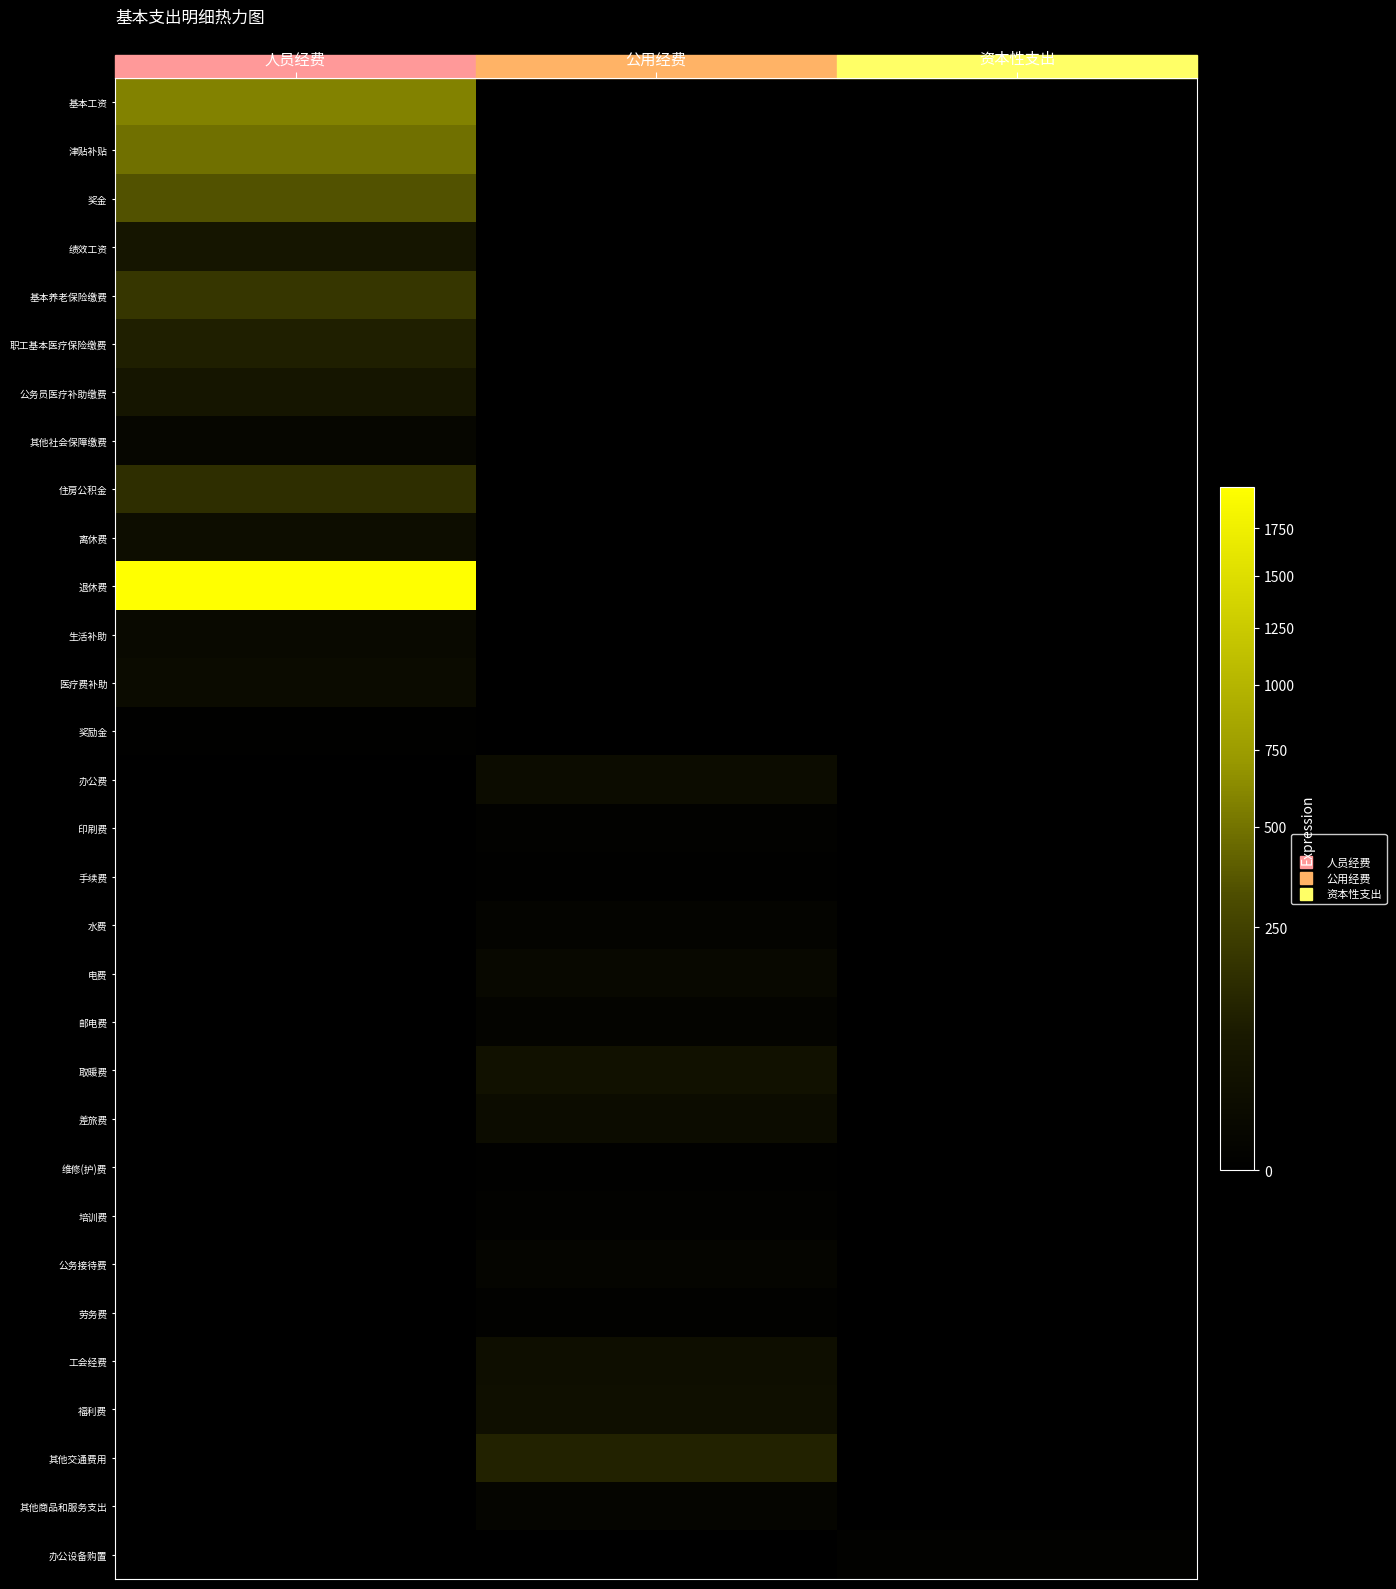

Which has a higher value, 公用经费 or 人员经费?

人员经费